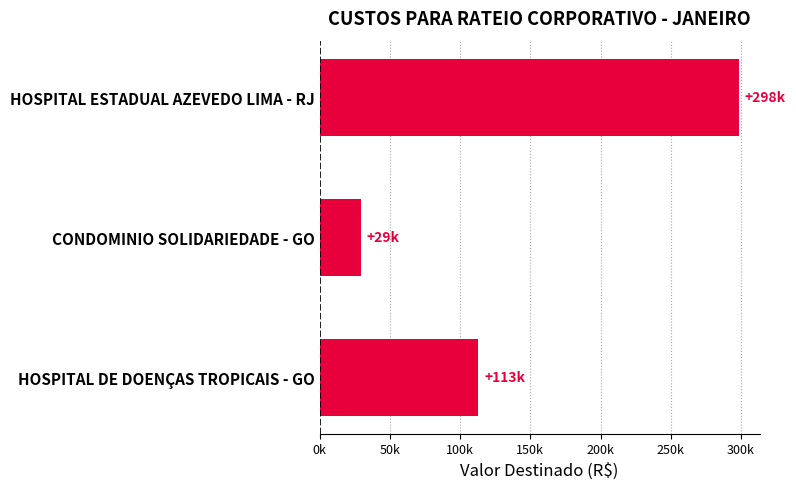

Does the chart contain any negative values?

No